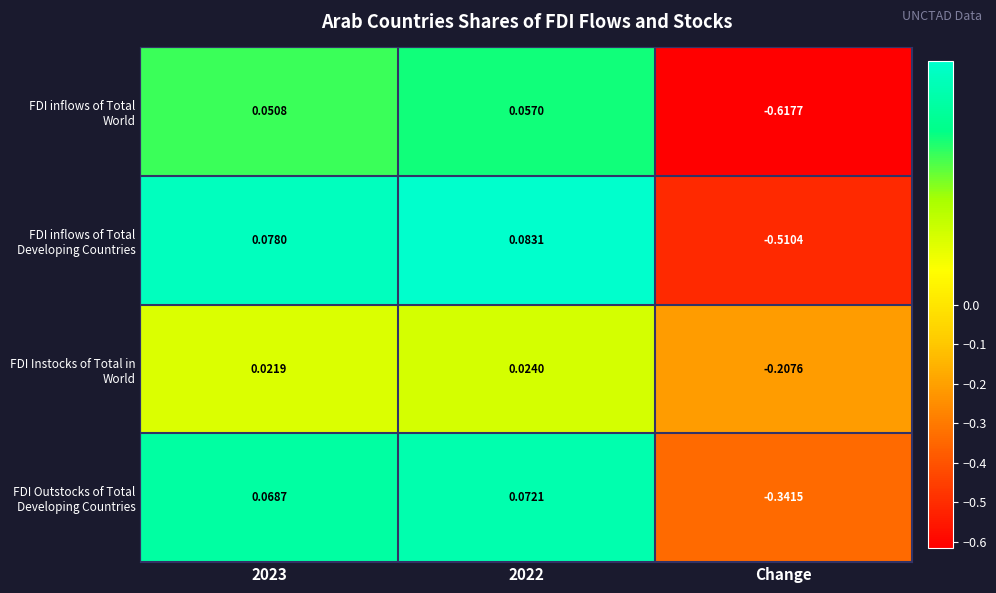

Which series has the largest total across all categories?

FDI Instocks of Total in World